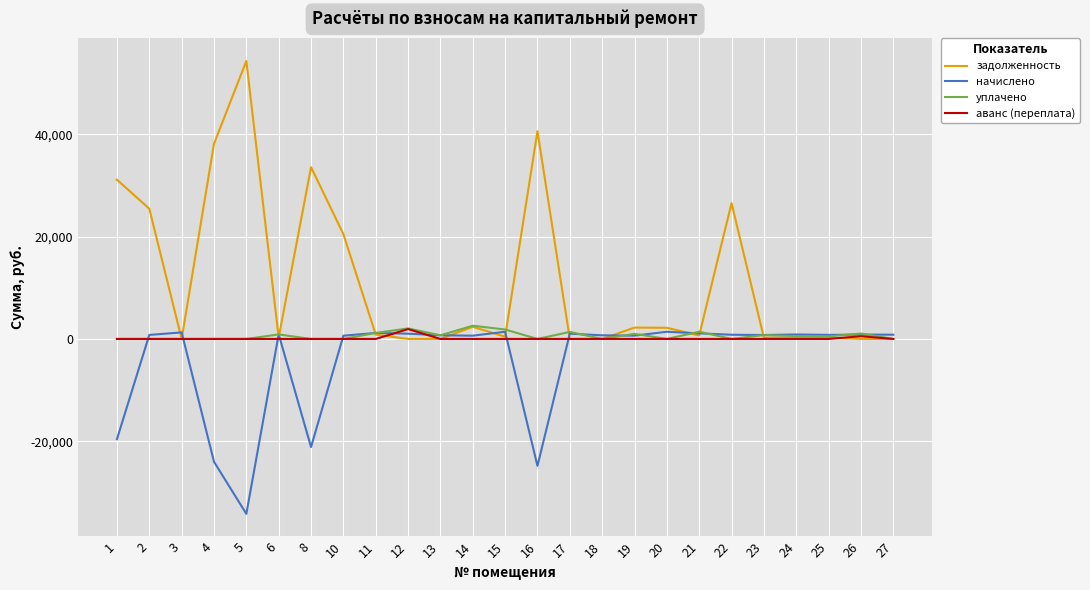

What is the maximum value shown in the chart?

54353.3